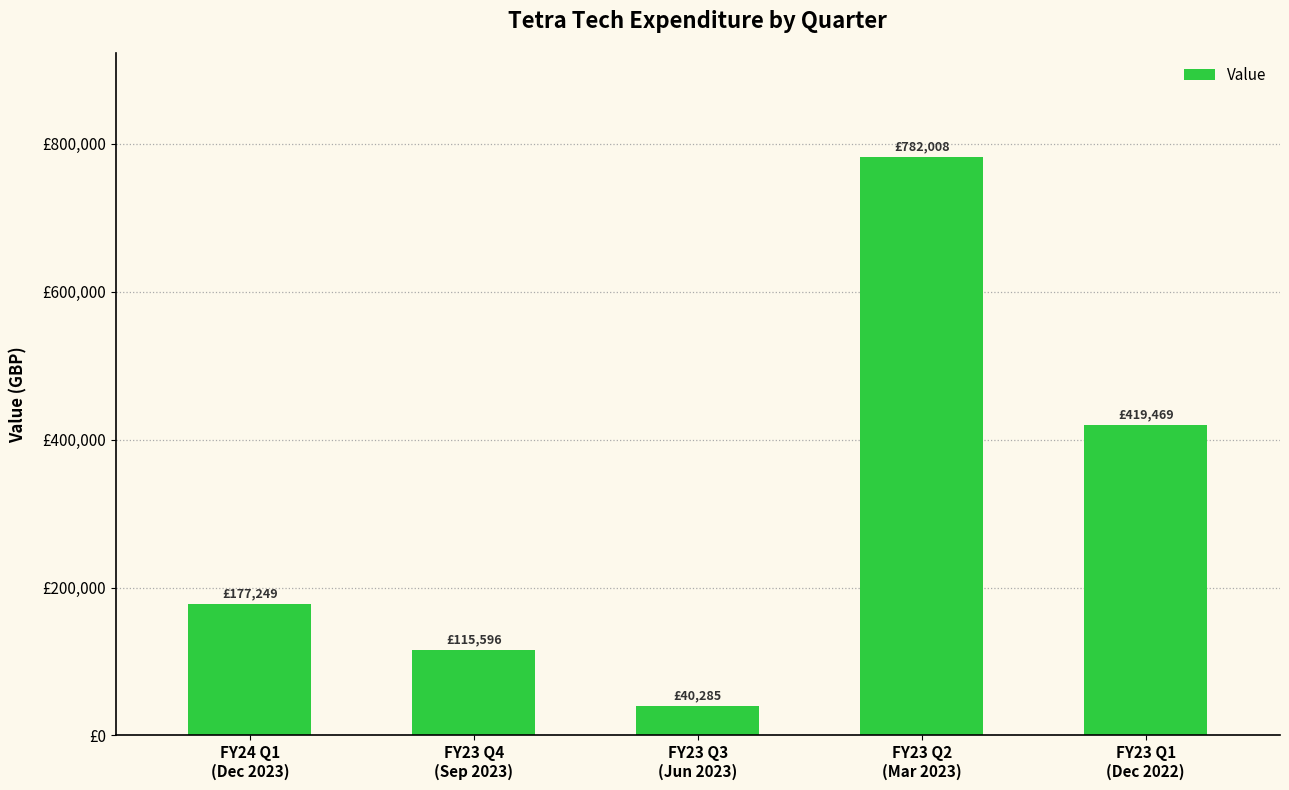

At which label is the value closest to 411146?

FY23 Q1
(Dec 2022)